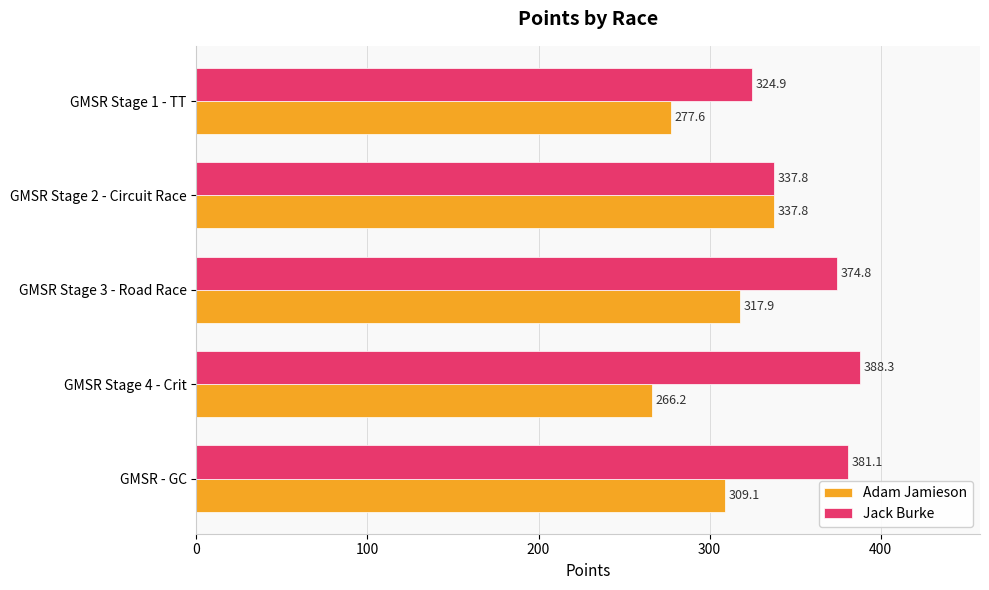

What is the sum of all Adam Jamieson values?

1508.6